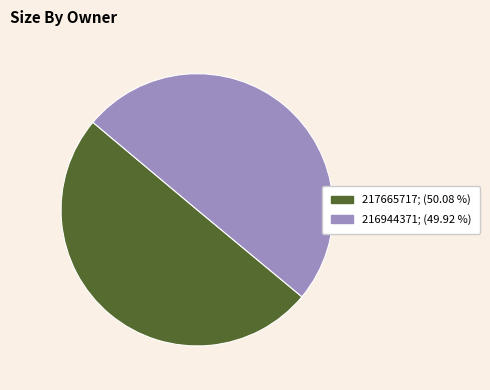

What is the ratio of the value at 217665717 to the value at 216944371?

1.0